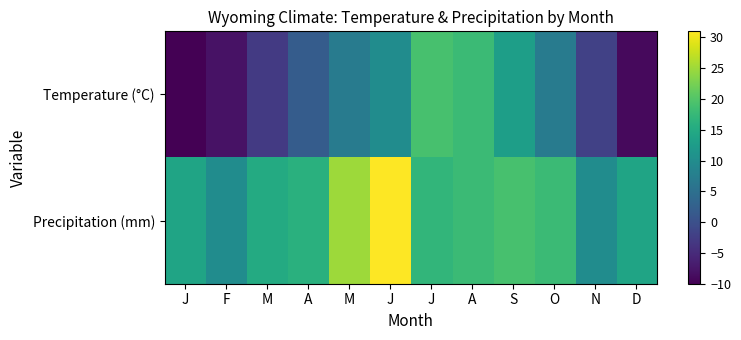

List the series in order of their overall mean, highest first.

Precipitation (mm), Temperature (°C)